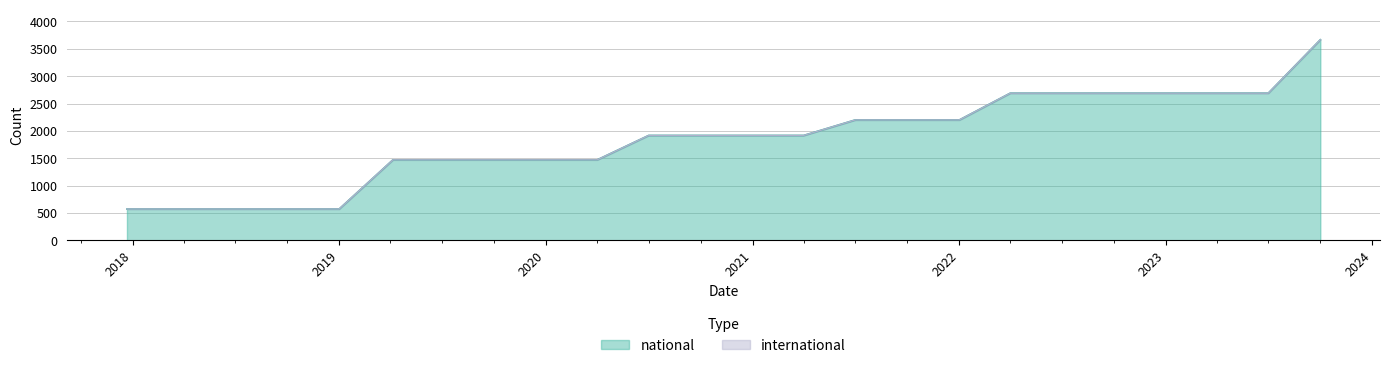

Is it true that the value at 2017-12-22 is 204?

False